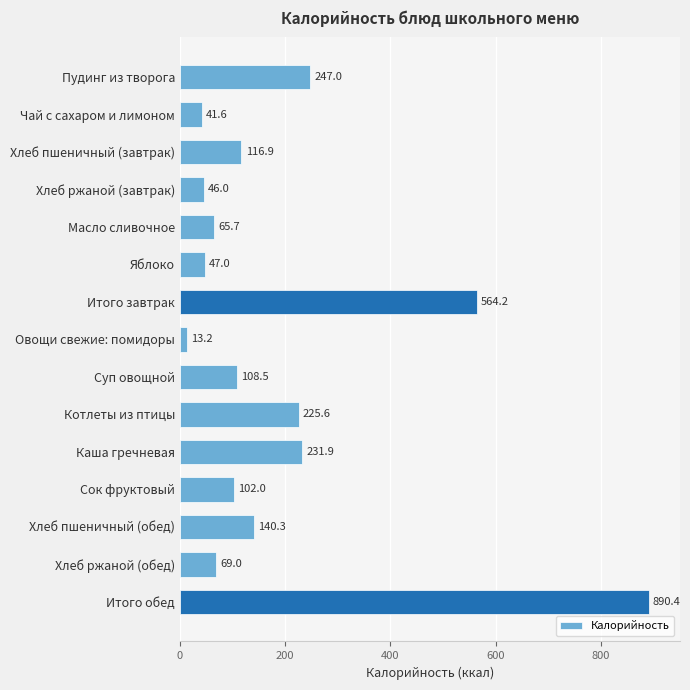

Where is the data nearest to the value 451?

Итого завтрак